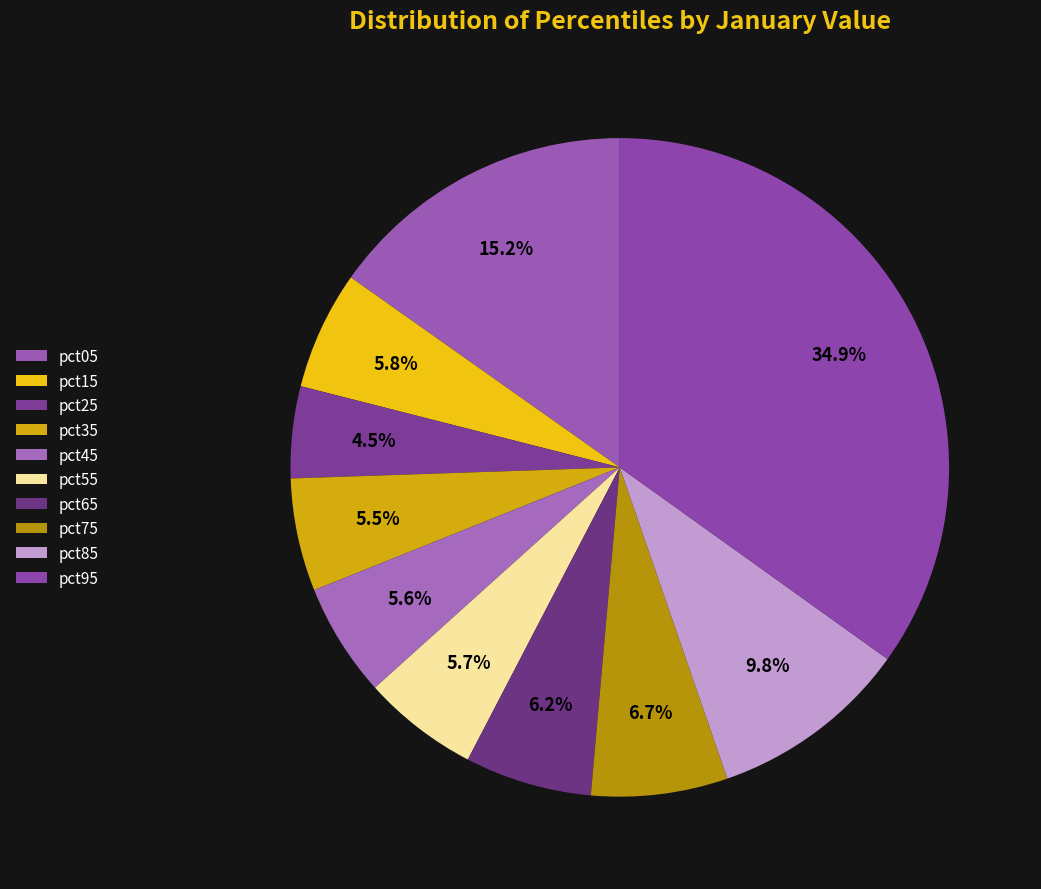

Between pct75 and pct25, which is larger?

pct75